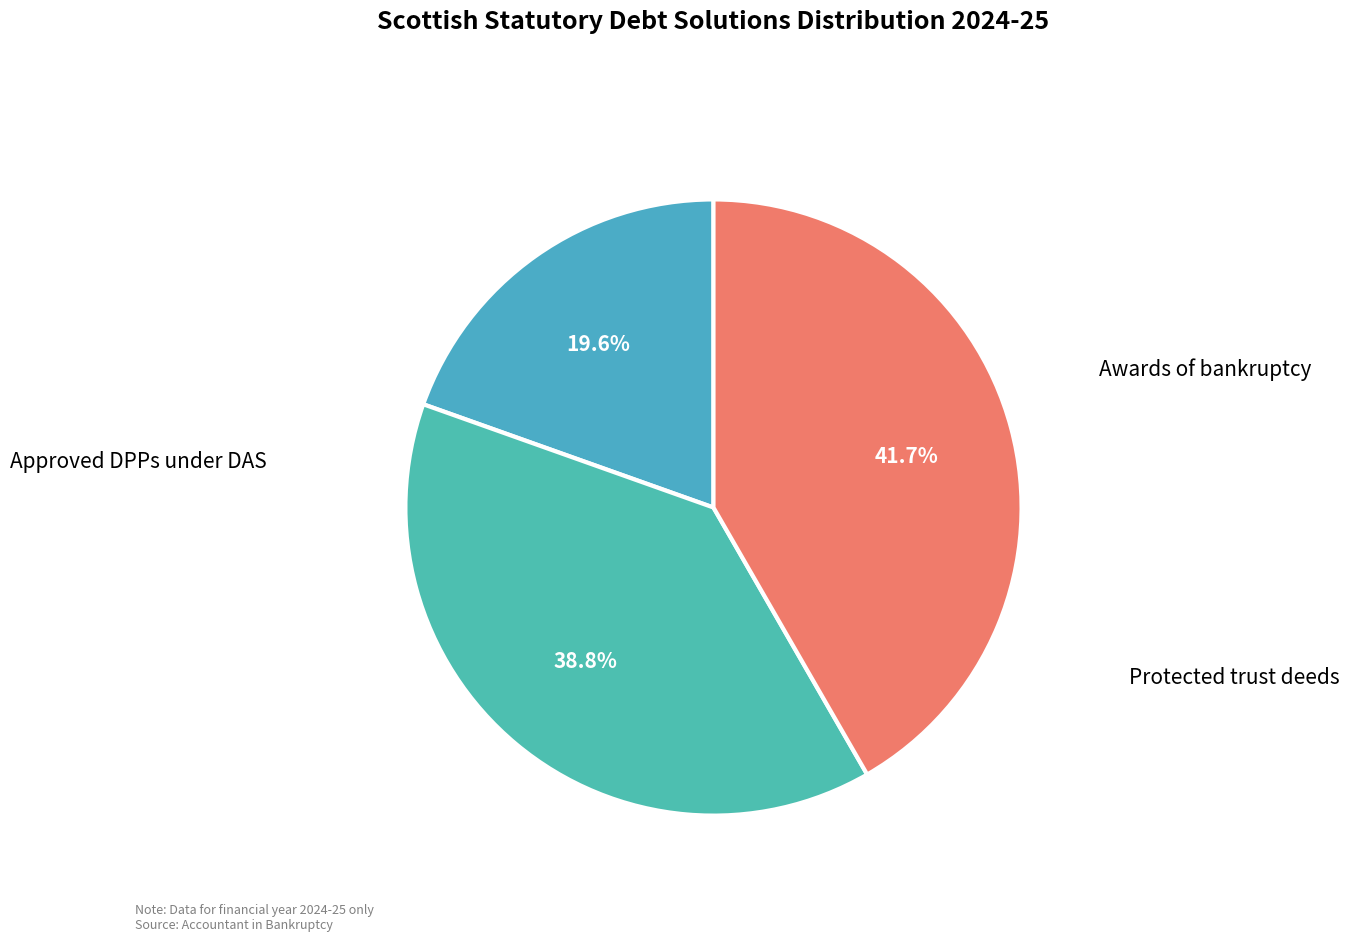

Count the number of slices in the pie.

3